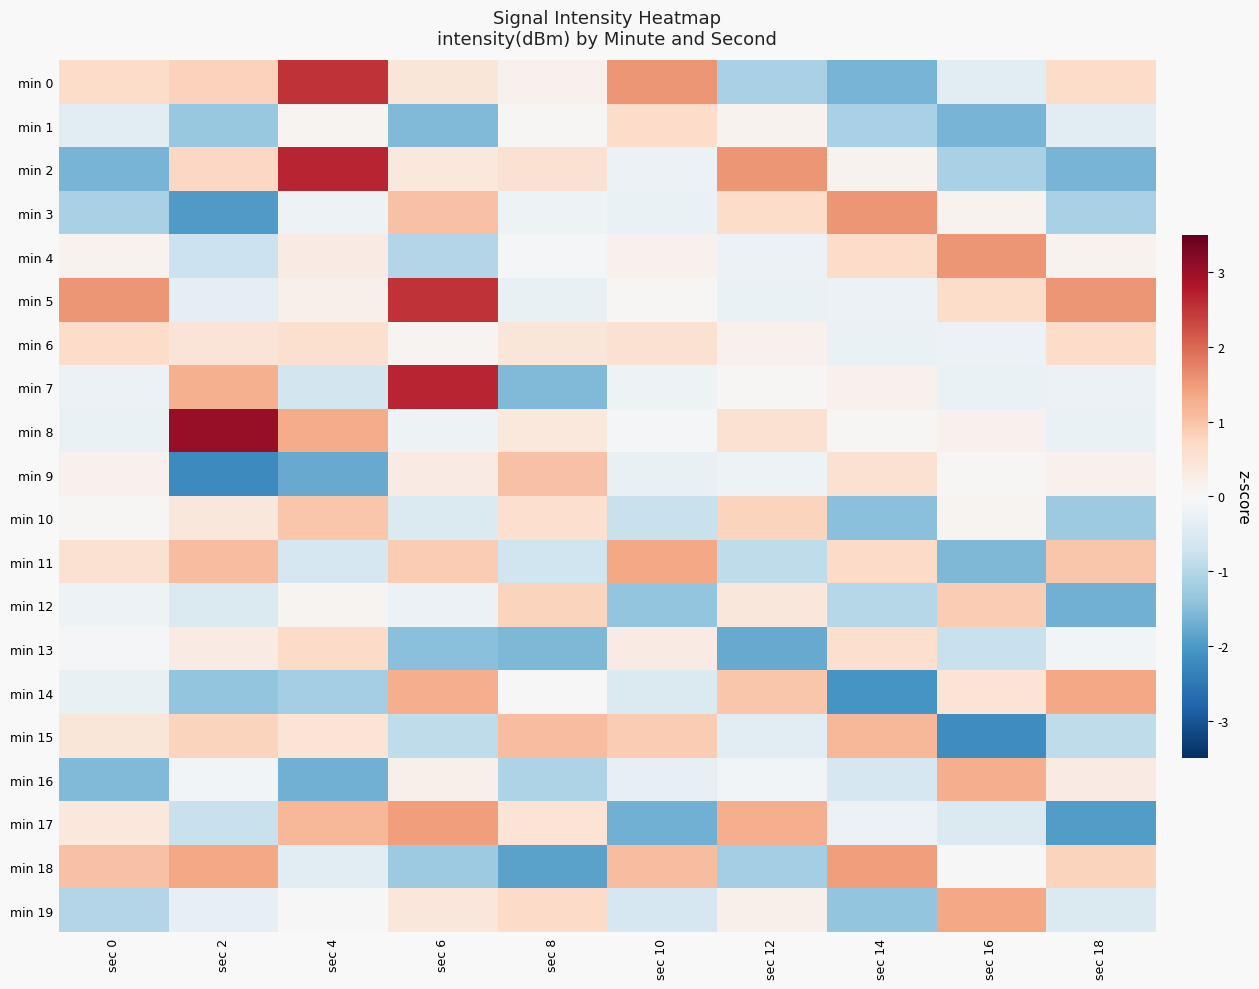

Which label corresponds to the smallest value in the chart?

sec 2